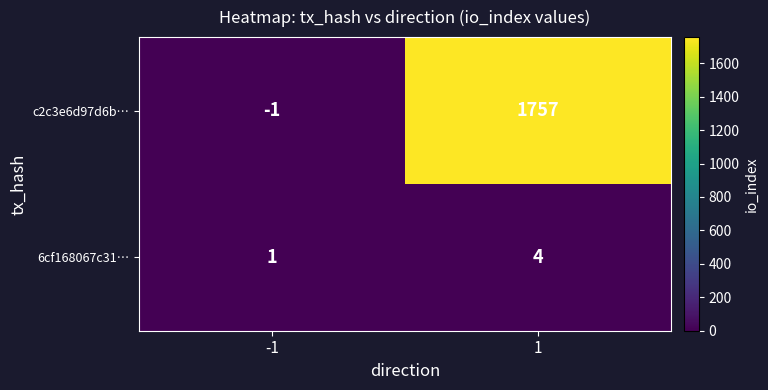

What is the difference between the 6cf168067c31… values at 1 and -1?

3